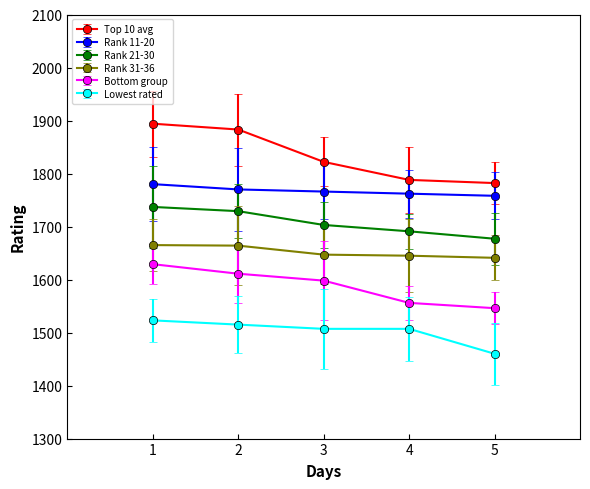

Is it true that Rank 31-36 equals 1641 at 5?

True